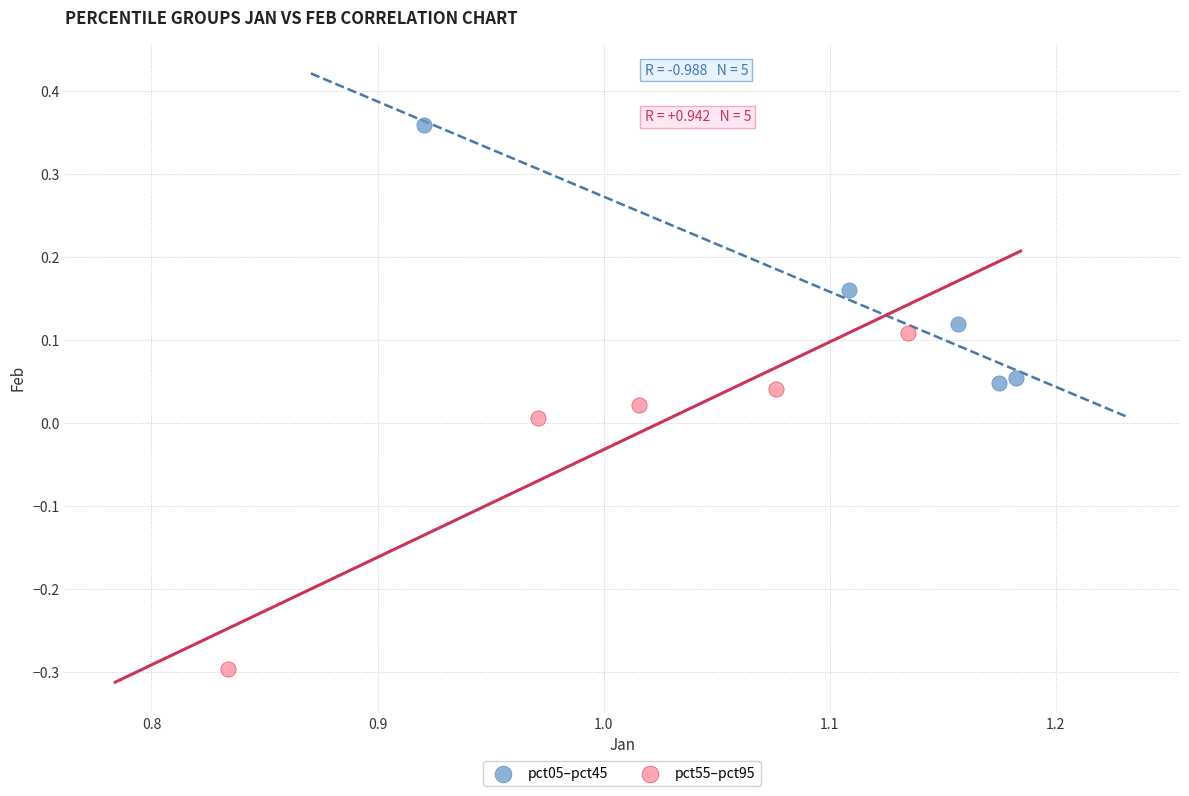

Which series contains the highest Y value?

pct05–pct45